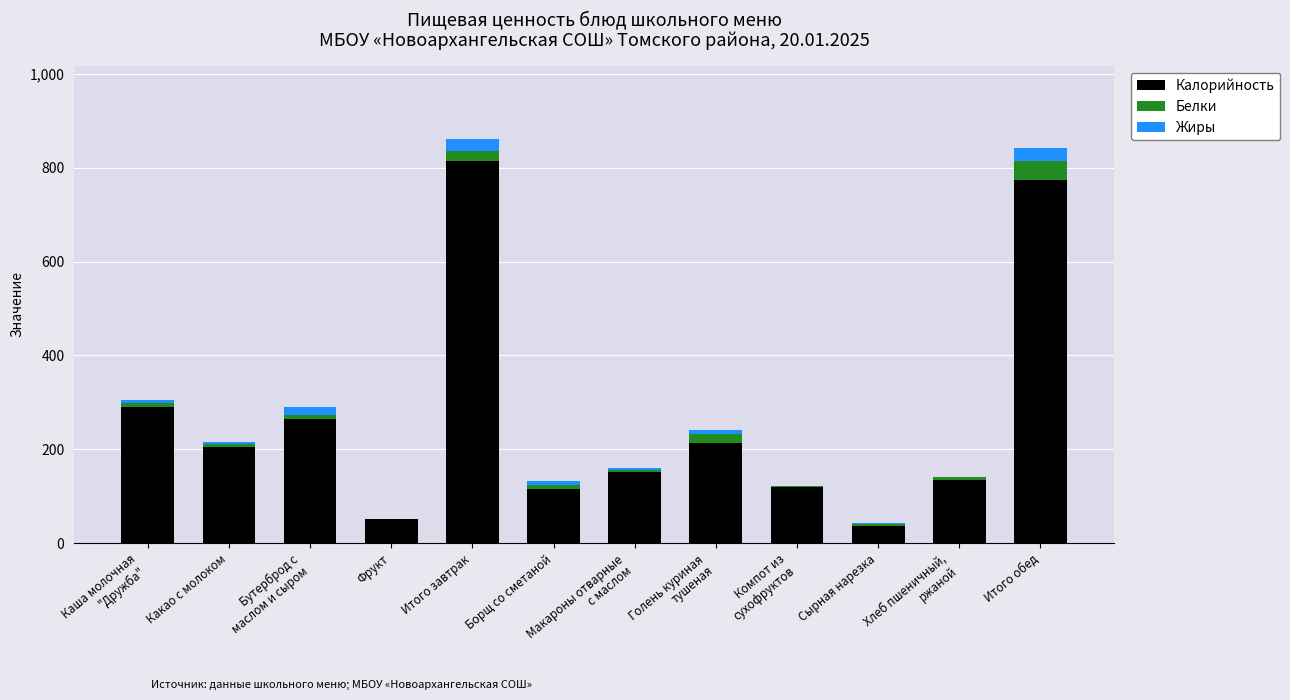

What is the sum of all Калорийность values?

3175.0